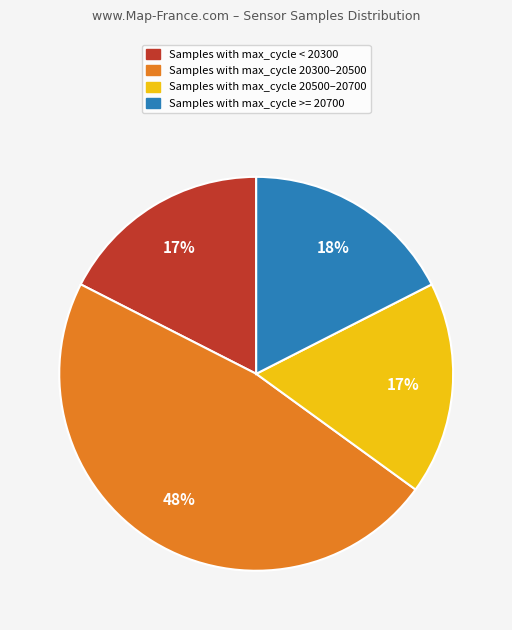

Is there any slice that represents more than half of the pie?

No